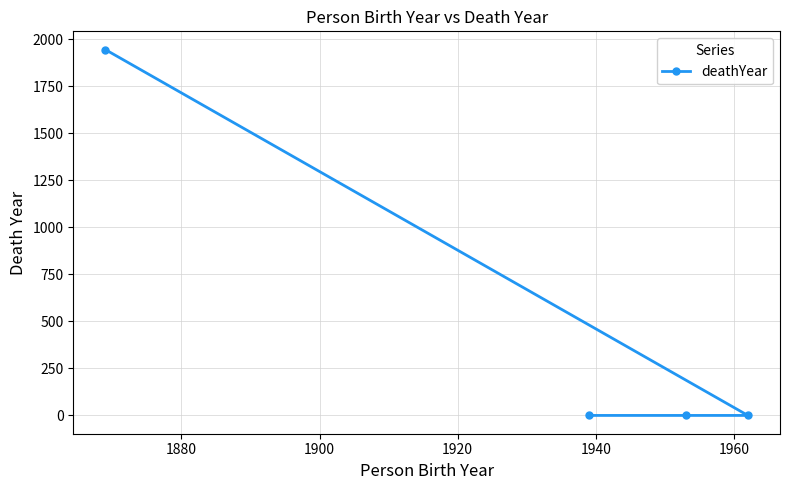

Reading left to right, extract all data points from this chart.

1944	0	0	0